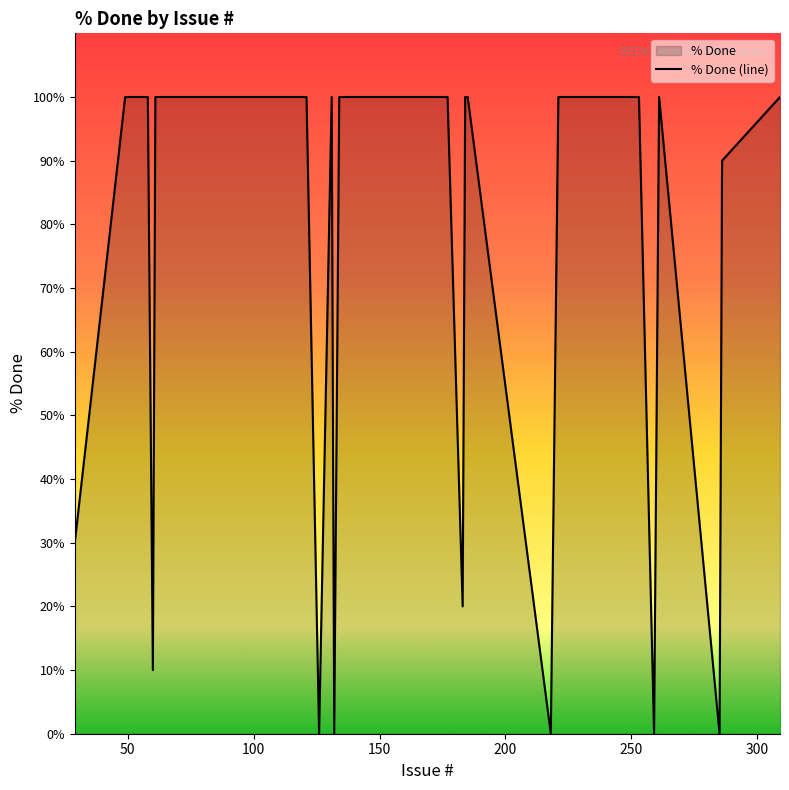

What is the difference between the maximum and minimum values?

100